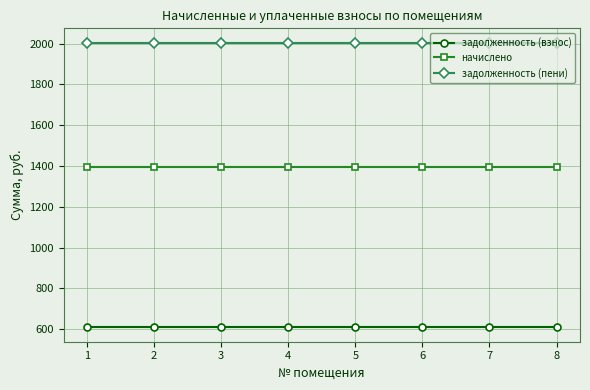

Reading left to right, extract all data points from this chart.

задолженность (взнос): 609.0	609.0	609.0	609.0	609.0	609.0	609.0	609.0
начислено: 1396.2	1396.2	1396.2	1396.2	1396.2	1396.2	1396.2	1396.2
задолженность (пени): 2005.2	2005.2	2005.2	2005.2	2005.2	2005.2	2005.2	2005.2